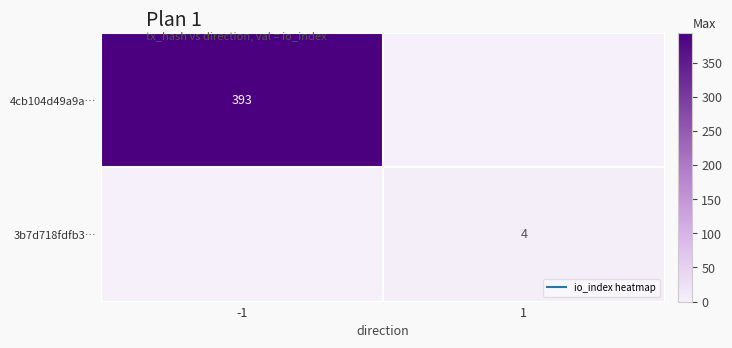

The 4cb104d49a9a… series shows 635 at -1. True or false?

False